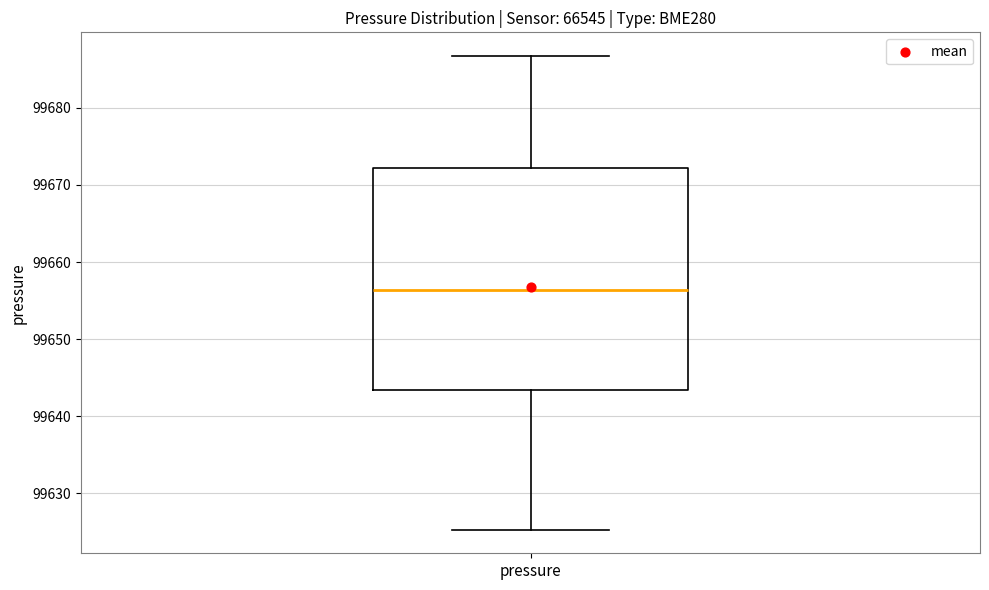

Where does the upper whisker of the box for pressure end on the y-axis? The values are not printed on the chart, so give them approximately, as read against the axis.

99687